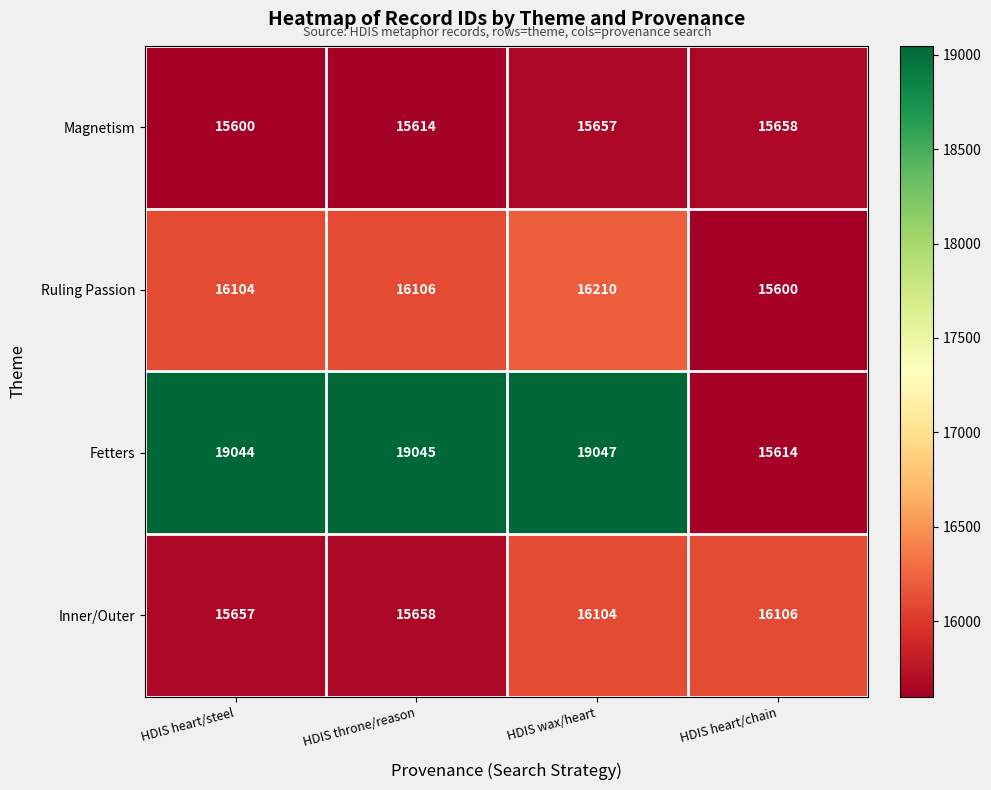

What is the difference between the highest and lowest values at HDIS throne/reason?

3431